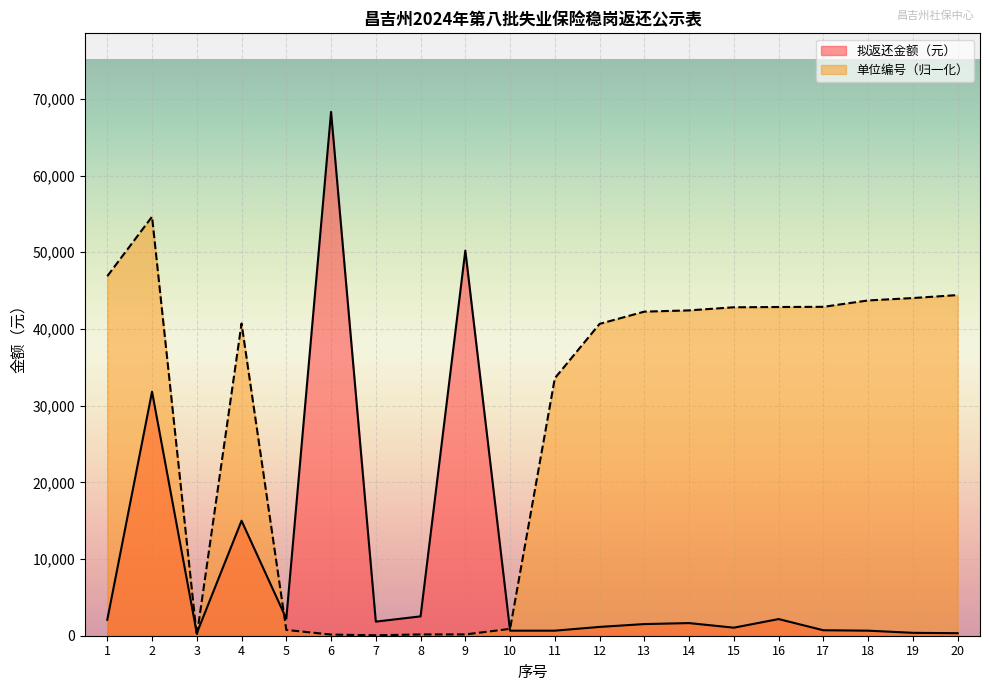

At how many categories does at least one series exceed 37072?

14